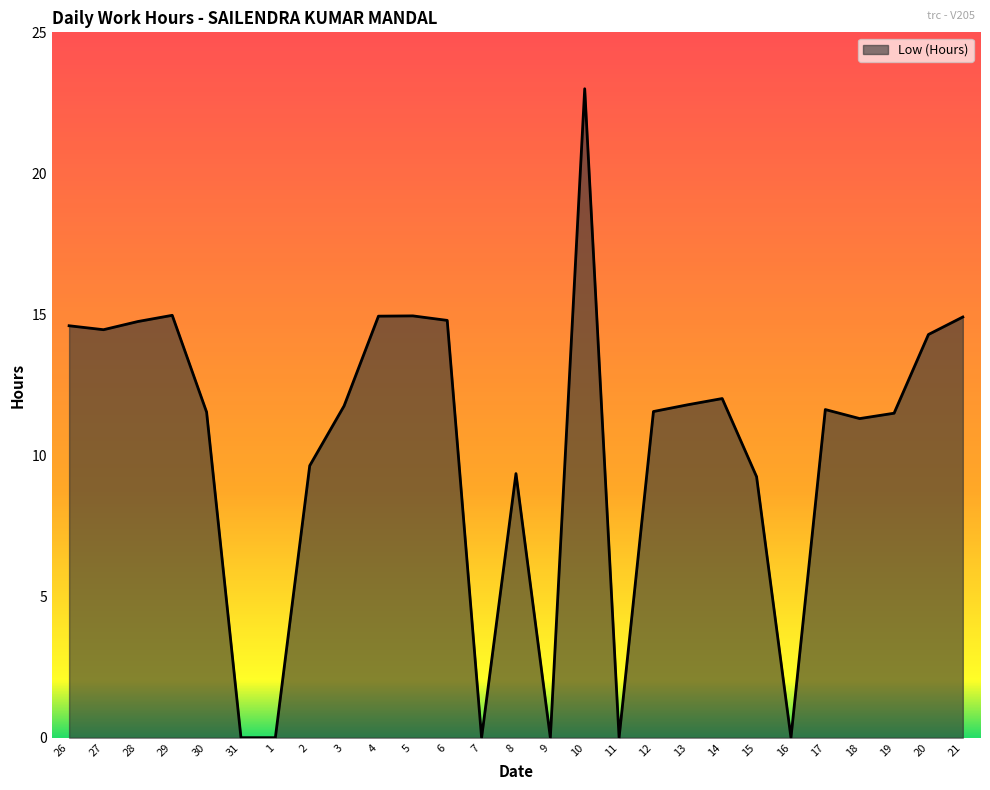

What is the difference between the maximum and minimum values?

23.0